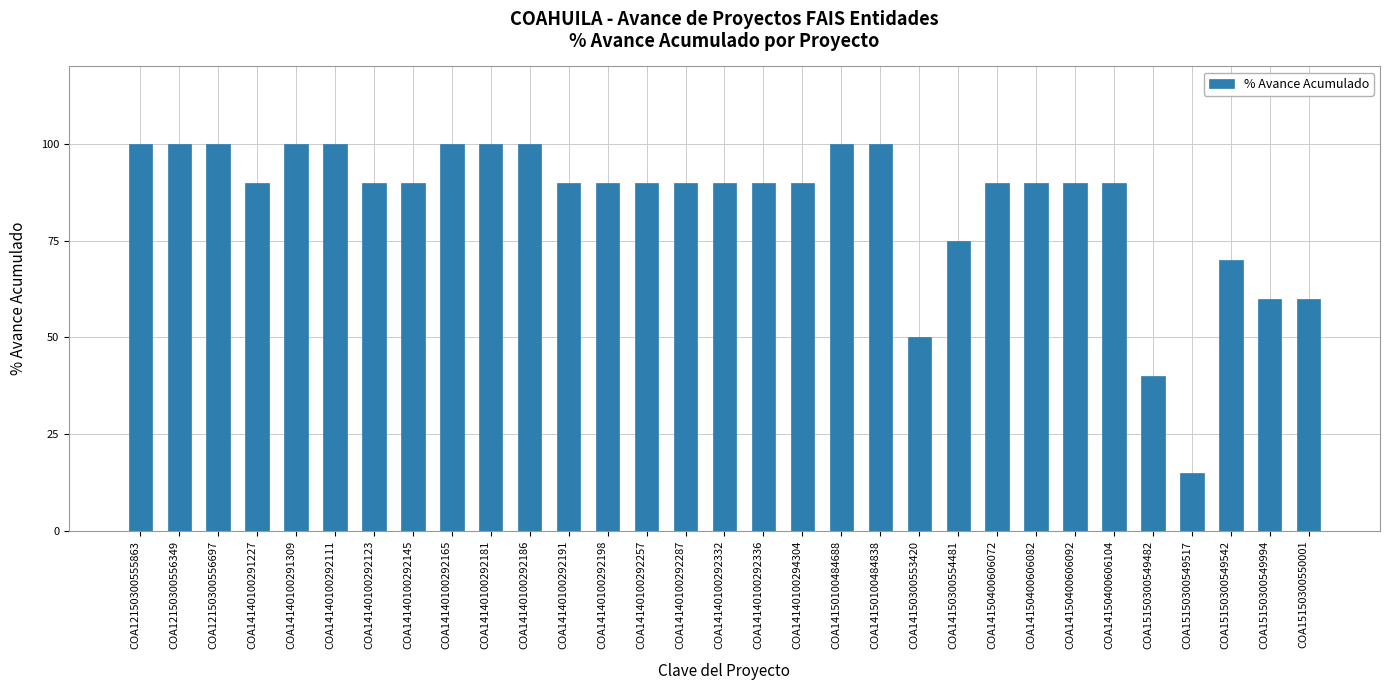

What is the minimum value shown in the chart?

15